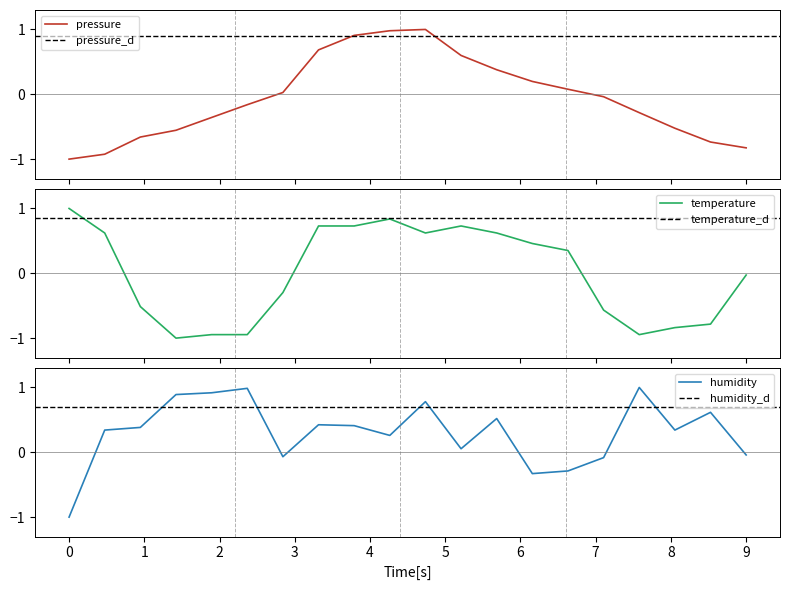

List the series in order of their peak value, highest first.

pressure, temperature, humidity